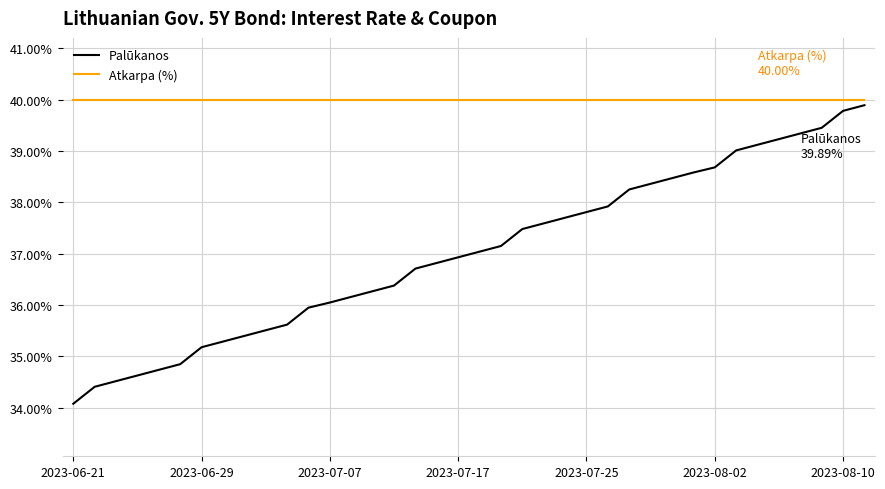

What are all the series names shown in the legend?

Palūkanos, Atkarpa (%)